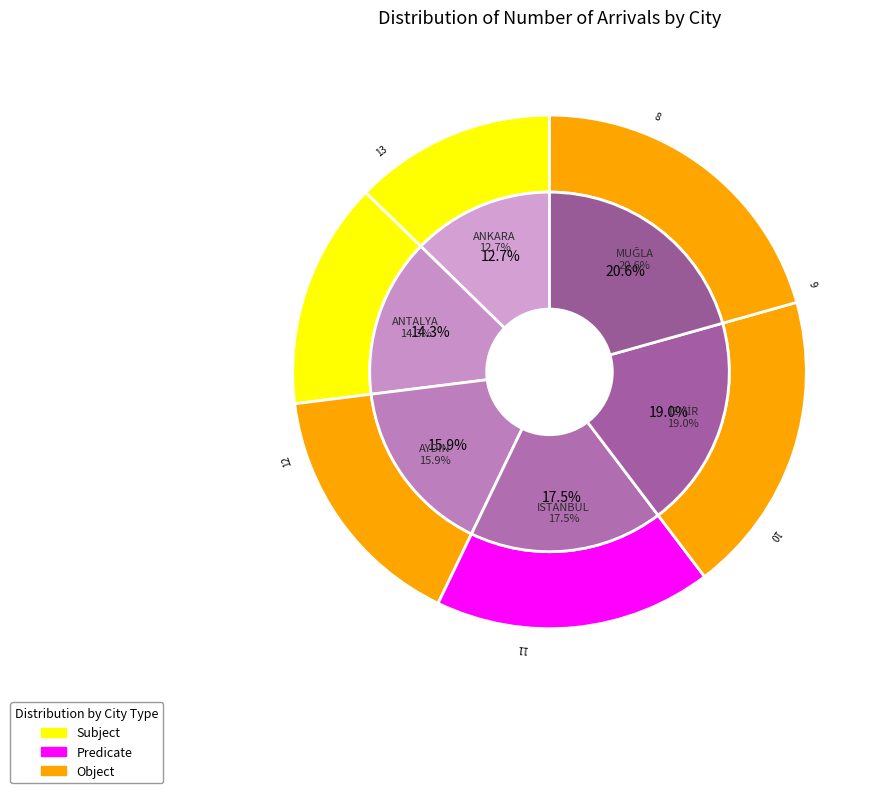

Rank the categories by value from highest to lowest.

MUĞLA, İZMİR, ISTANBUL, AYDIN, ANTALYA, ANKARA